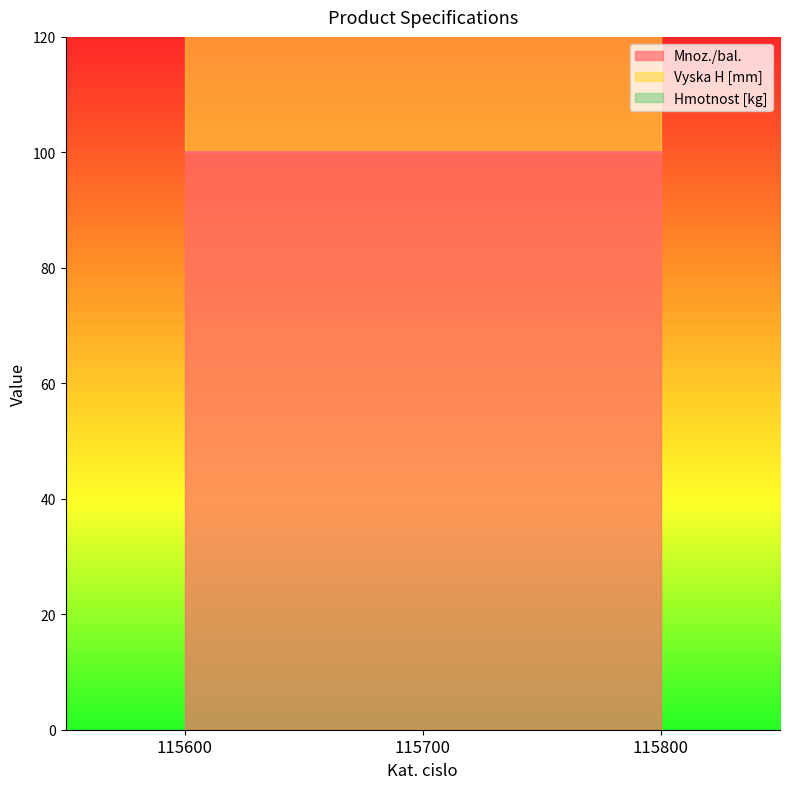

What is the average value of the Hmotnost [kg] series?

0.3